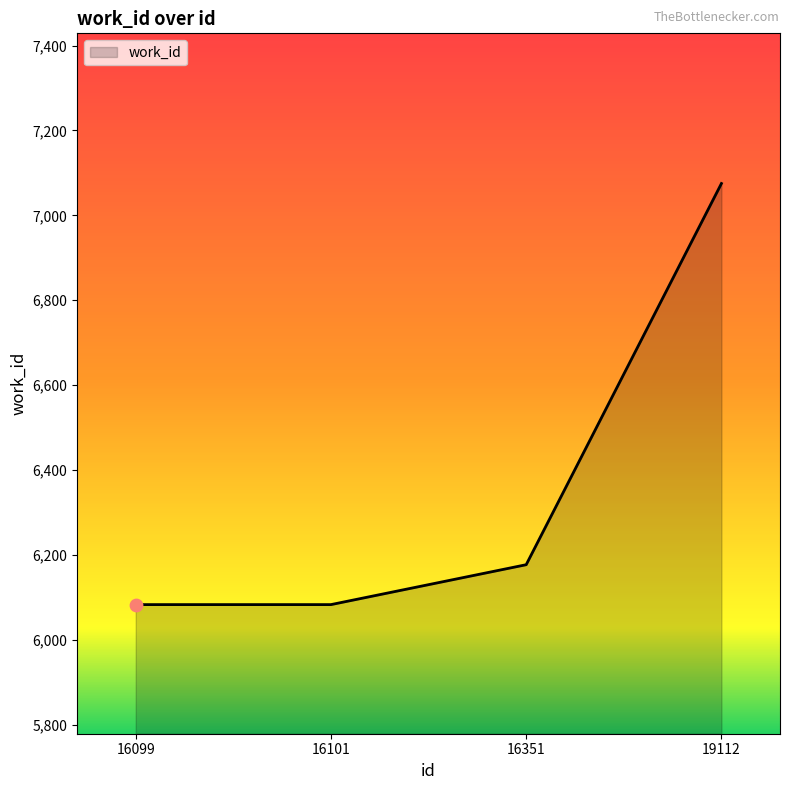

What is the ratio of the value at 16099 to the value at 16101?

1.0